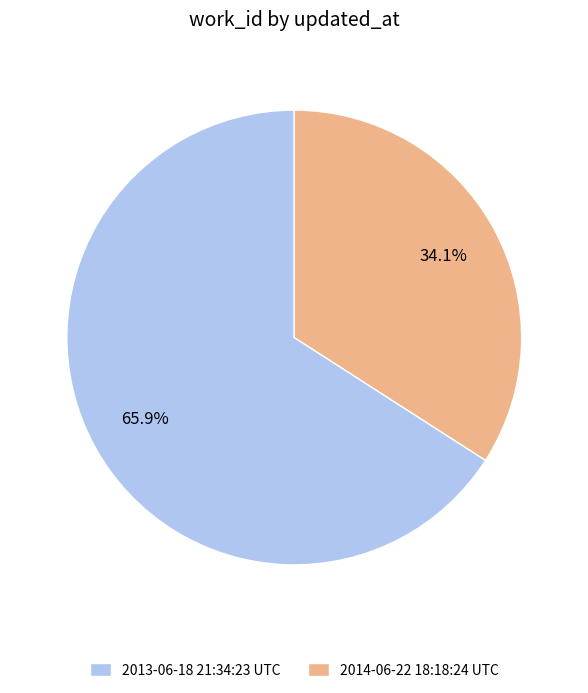

What portion of the pie excludes 2014-06-22 18:18:24 UTC?

65.9%